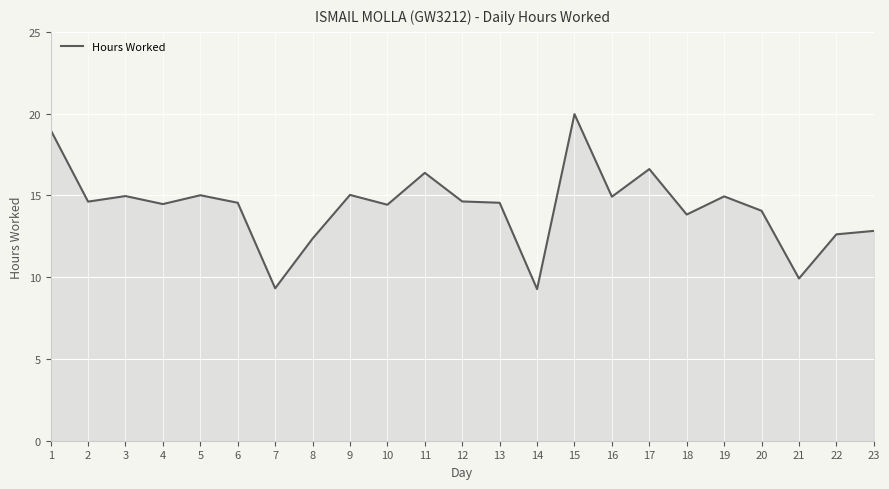

Is it true that the value at 15 is 20.0?

True